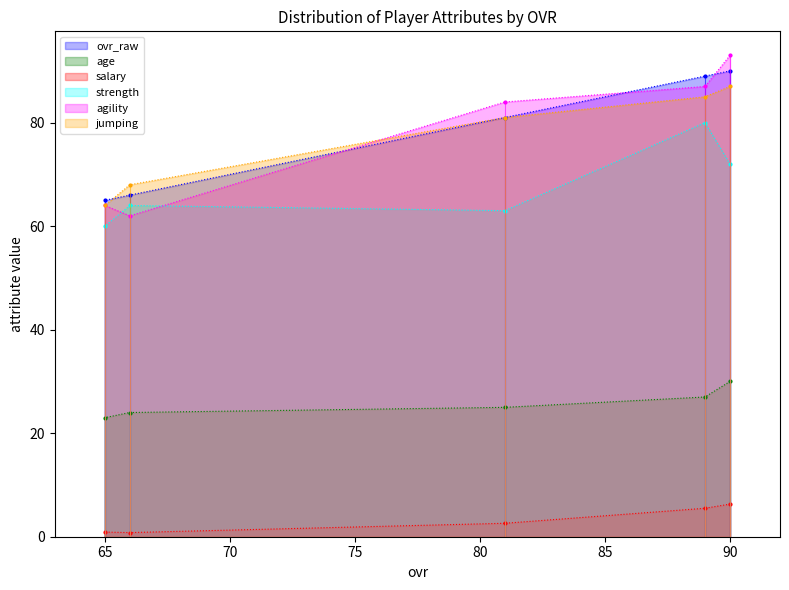

True or false: jumping has a value of 87.0 at 90.

True